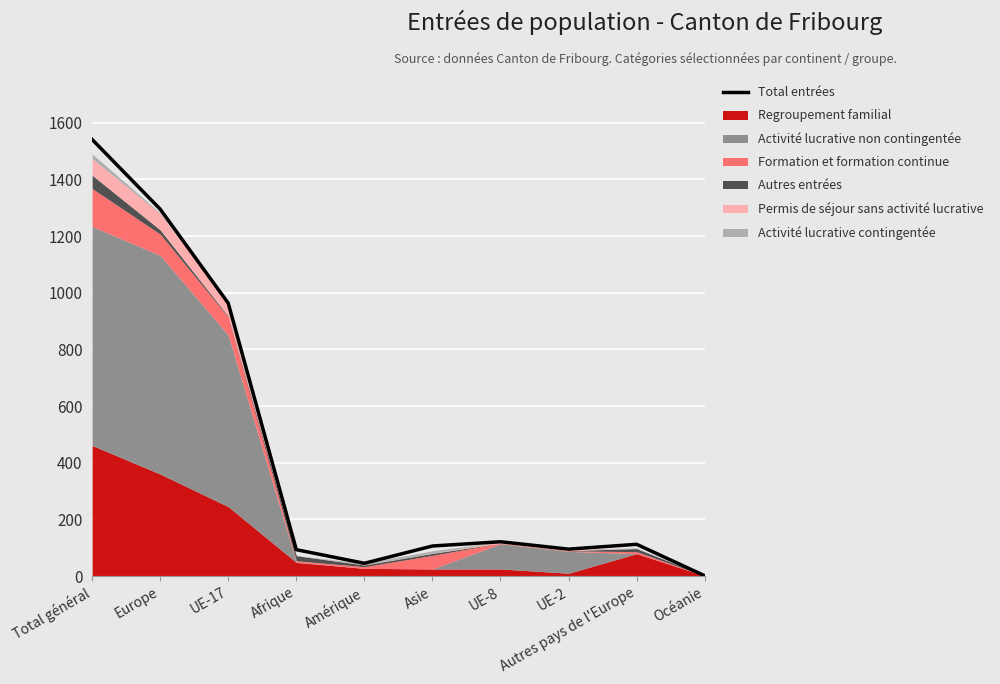

How many values are below 112?

5